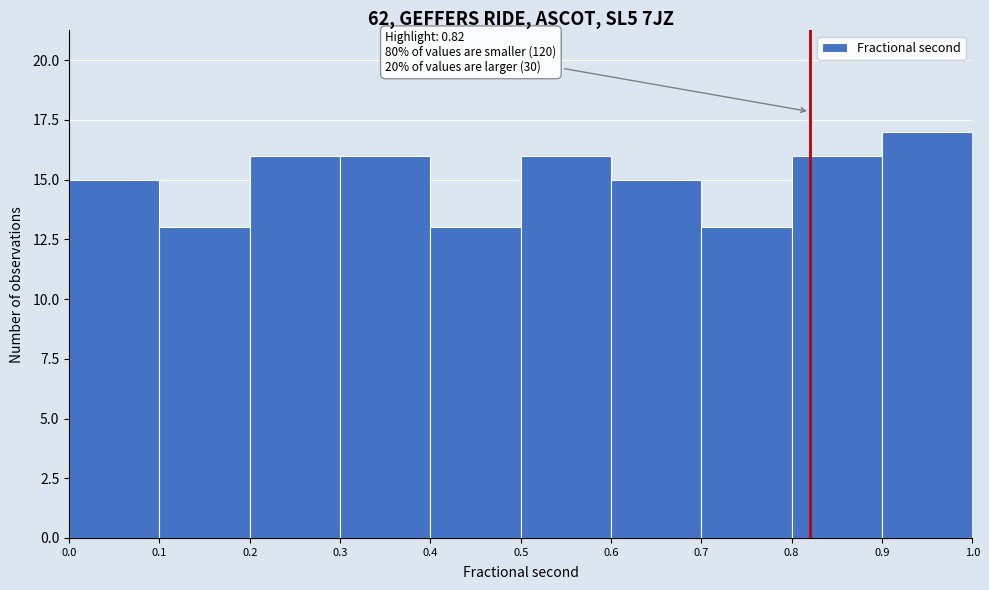

Which range on the x-axis has the tallest bar?

0.9 to 1.0